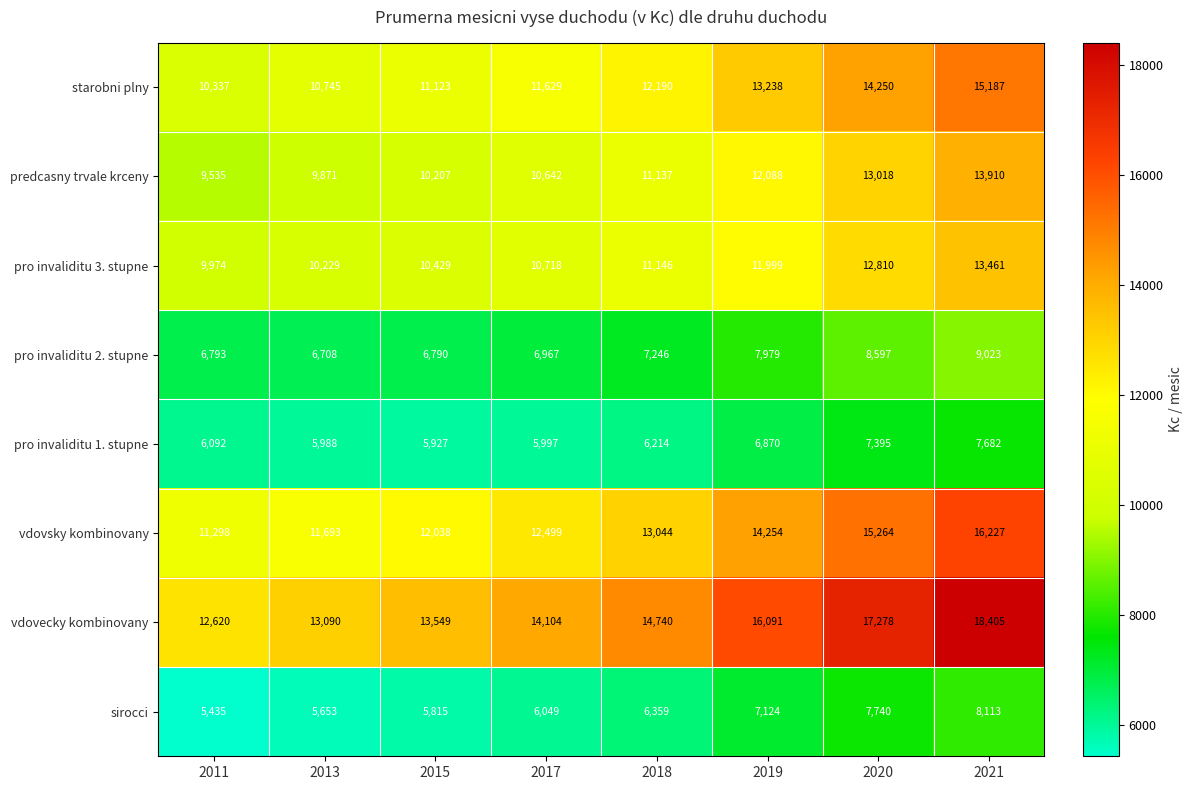

Which series has the largest total across all categories?

vdovecky kombinovany